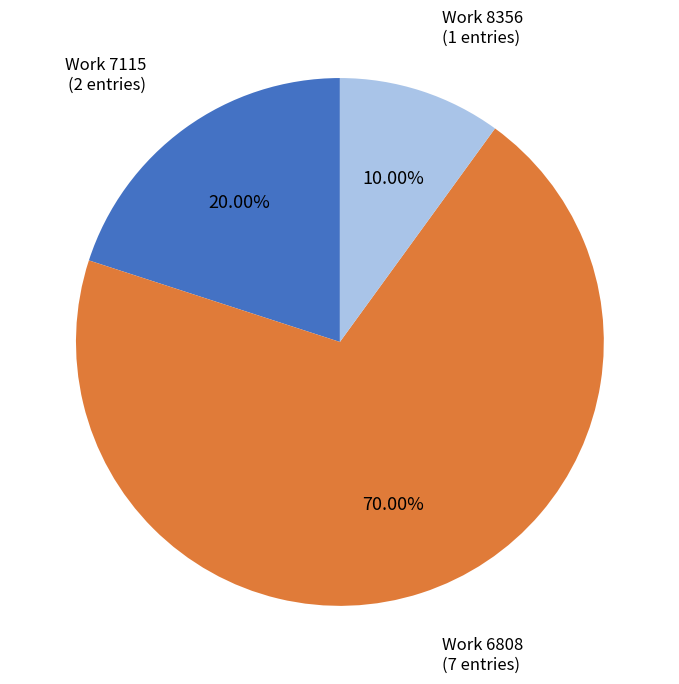

What is the smallest slice in the pie chart?

Work 8356